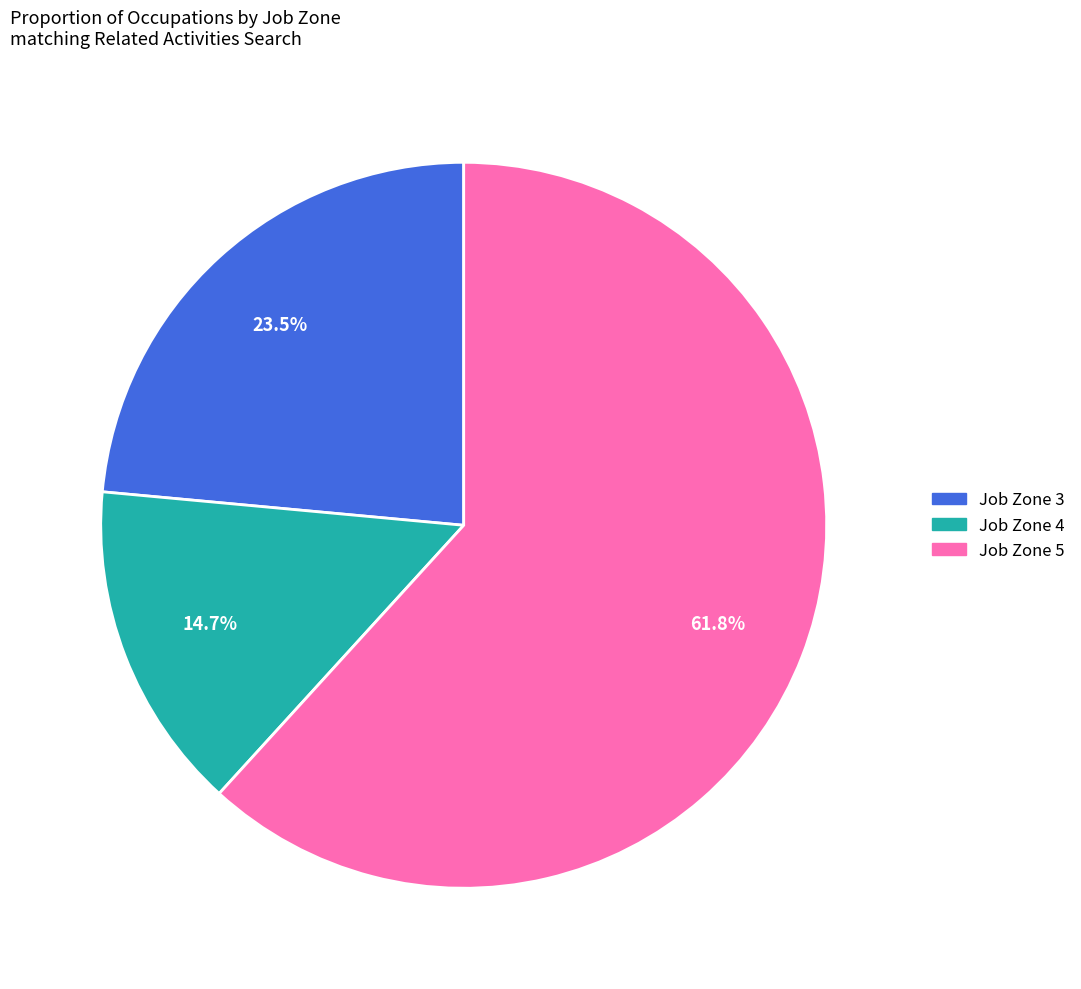

Is there a majority slice in this chart?

Yes